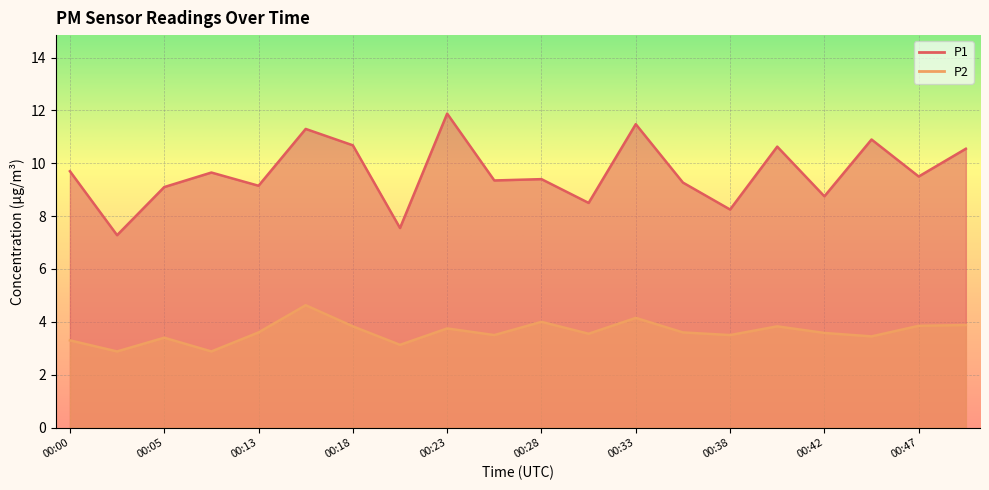

What is the minimum value shown in the chart?

2.9